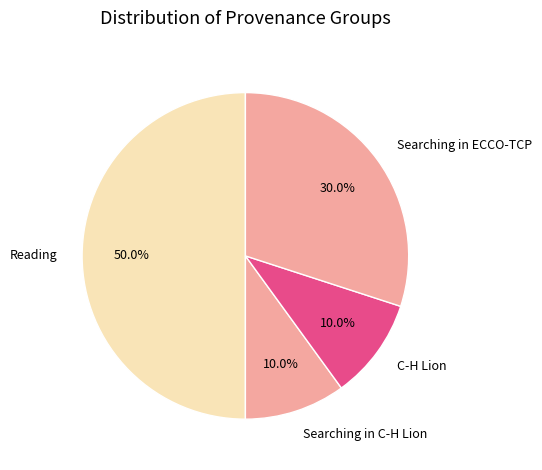

Is Searching in C-H Lion the majority of the pie?

No